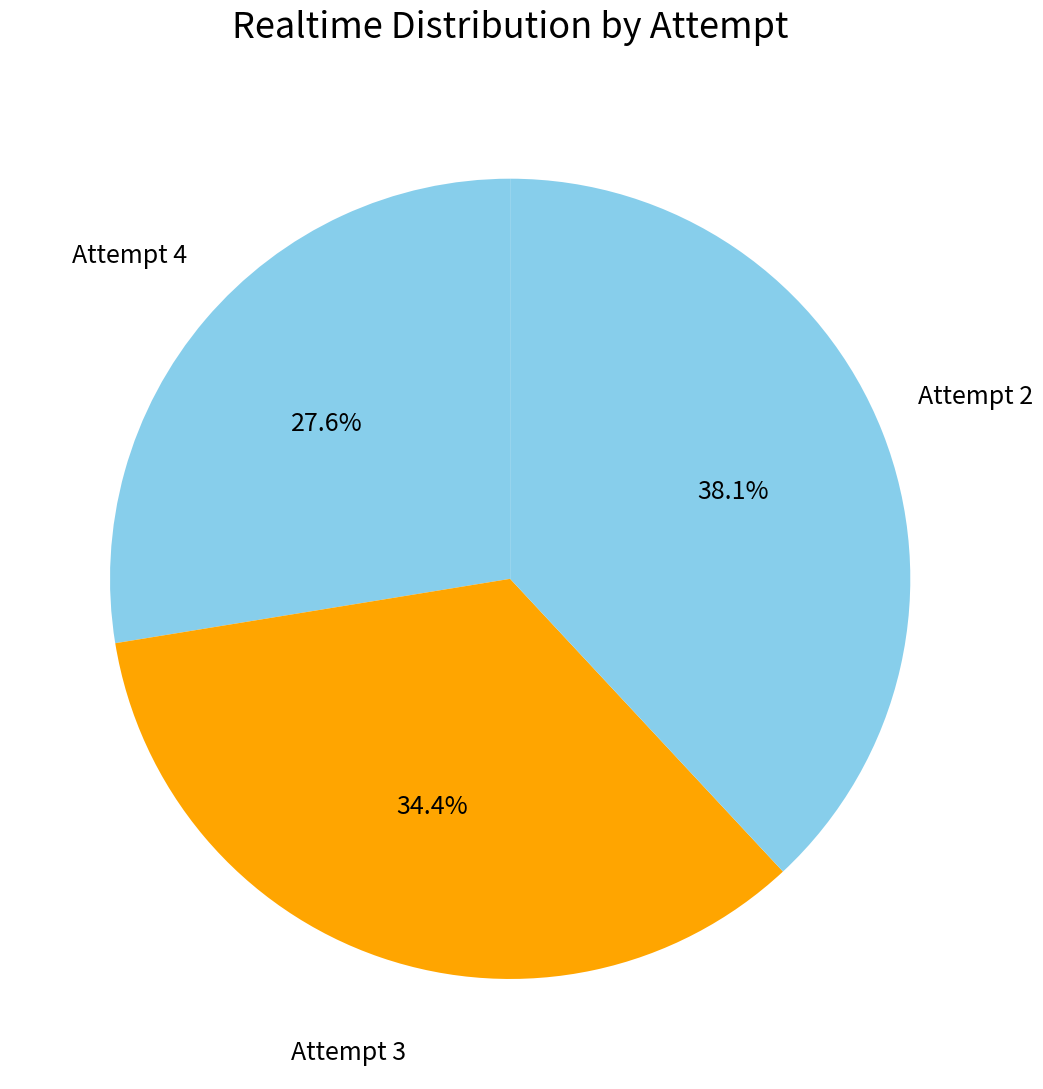

The Attempt 4 slice represents 28% of the pie. True or false?

True